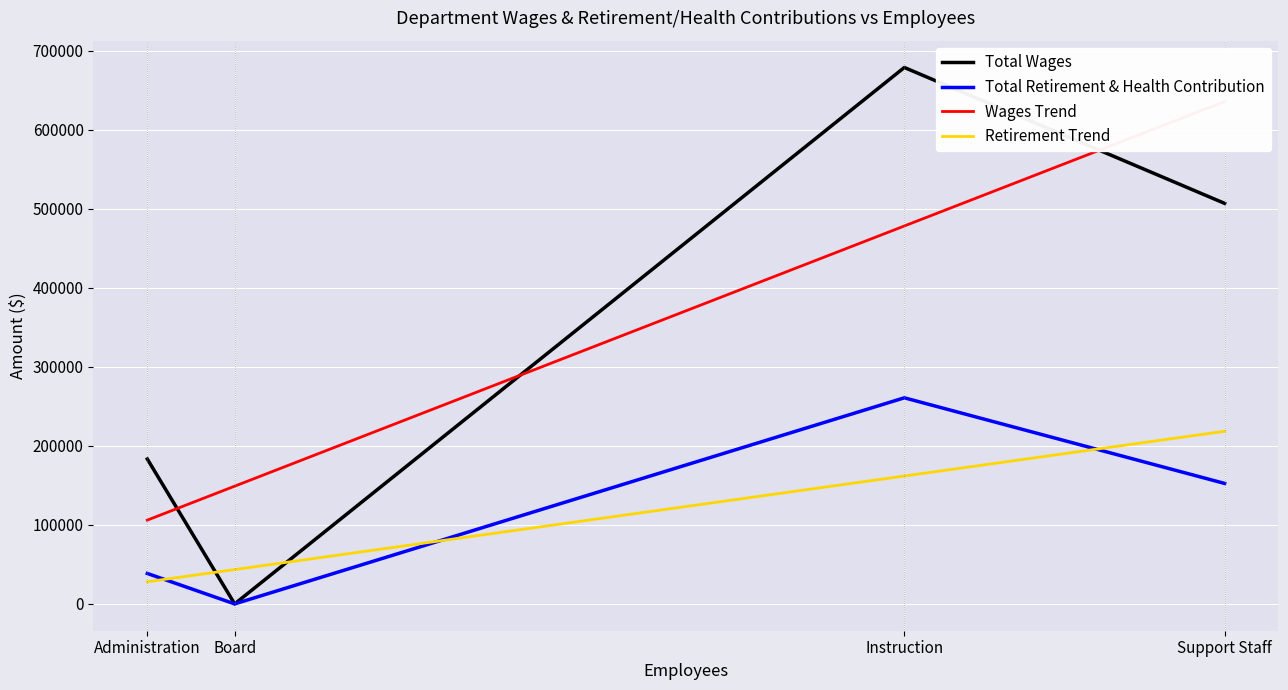

What is the lowest value of the Wages Trend series?

106032.8